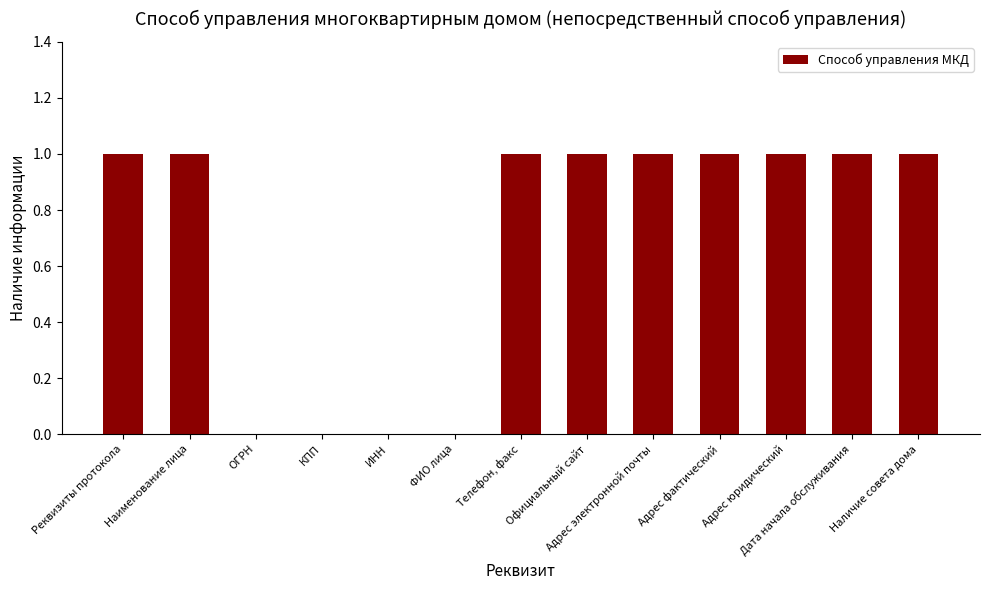

Reading left to right, transcribe all the data shown in this chart.

Реквизиты протокола=1	Наименование лица=1	ОГРН=0	КПП=0	ИНН=0	ФИО лица=0	Телефон, факс=1	Официальный сайт=1	Адрес электронной почты=1	Адрес фактический=1	Адрес юридический=1	Дата начала обслуживания=1	Наличие совета дома=1